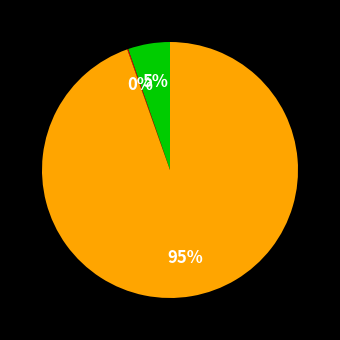

Is there a majority slice in this chart?

Yes